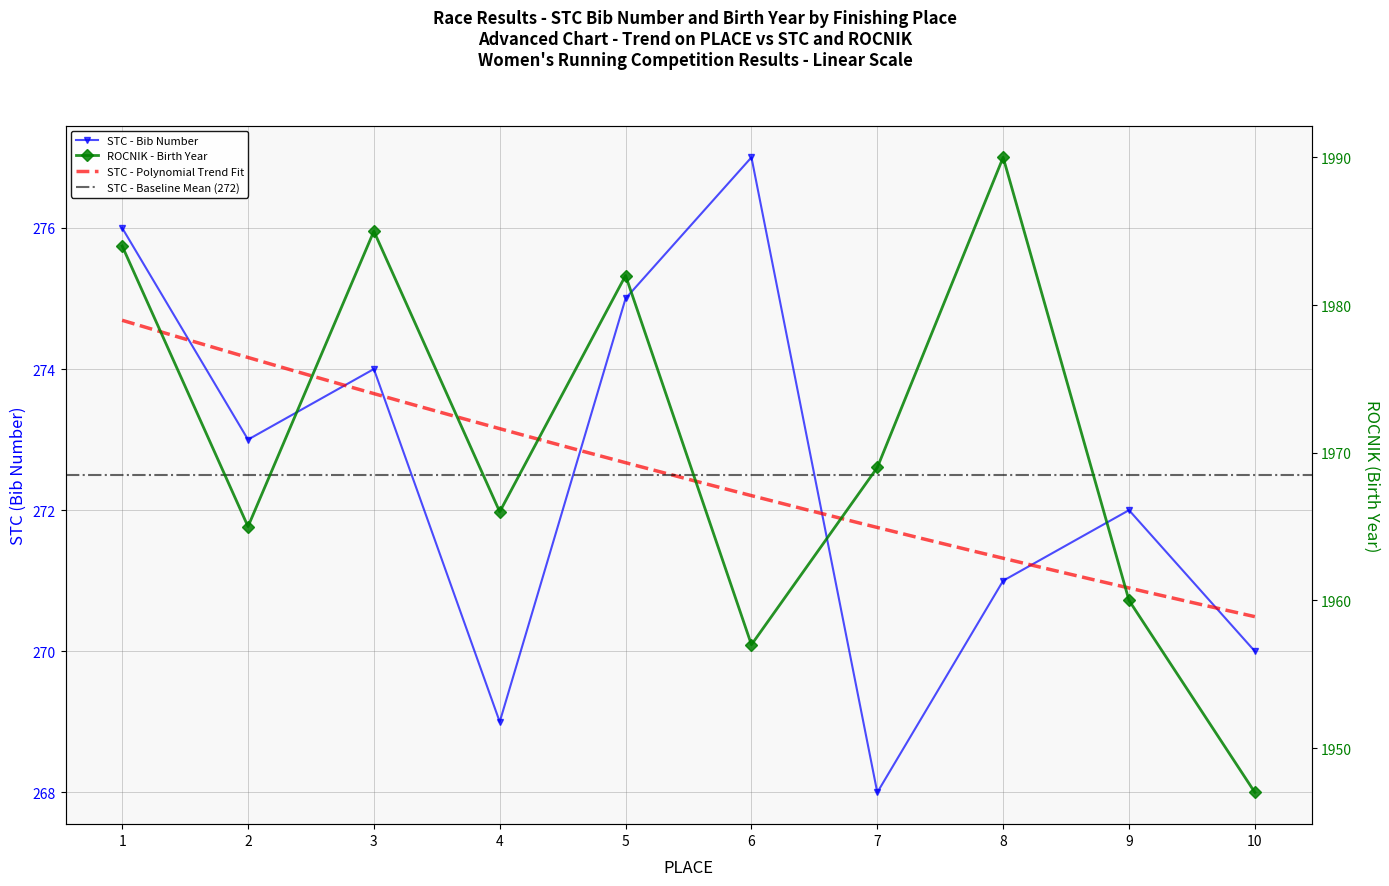

How many values in the ROCNIK series exceed 1969?

4